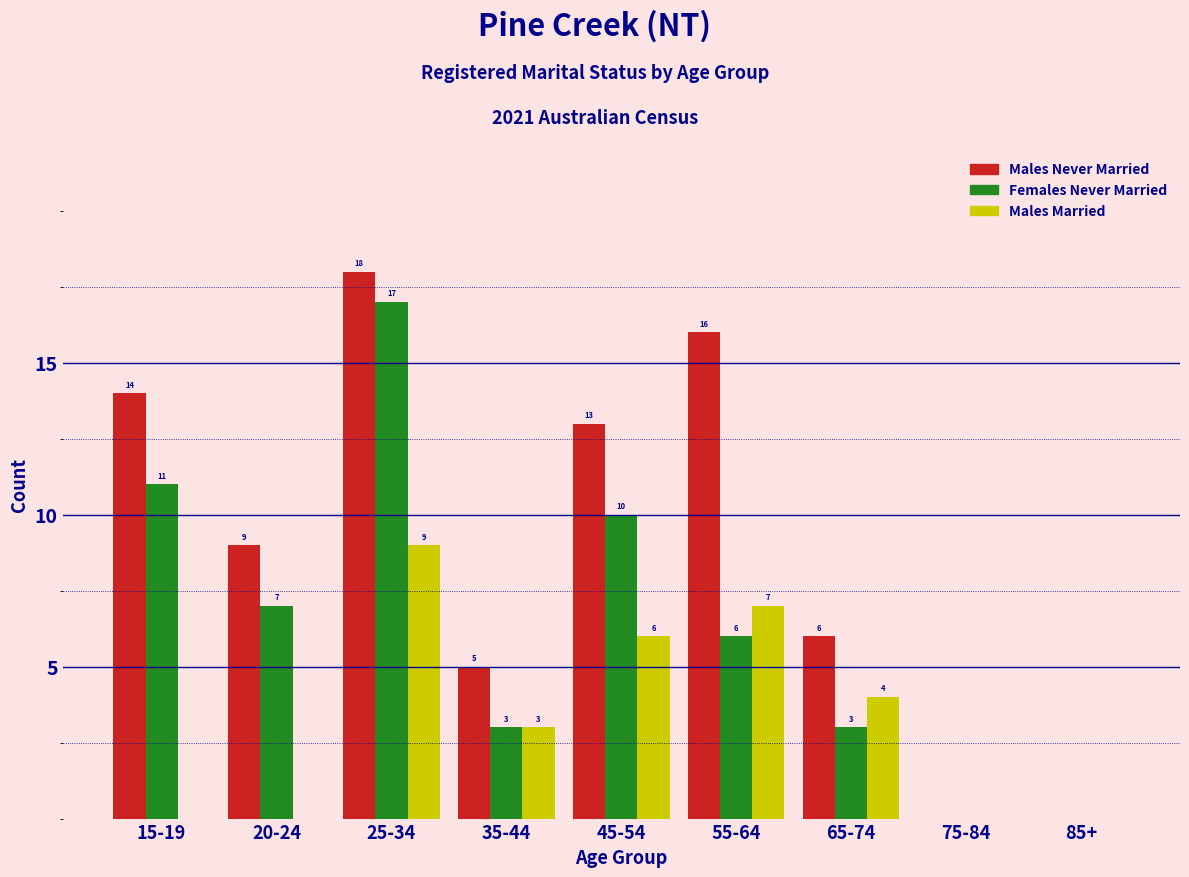

Reading left to right, transcribe all the data shown in this chart.

Males Never Married: 15-19=14	20-24=9	25-34=18	35-44=5	45-54=13	55-64=16	65-74=6	75-84=0	85+=0
Females Never Married: 15-19=11	20-24=7	25-34=17	35-44=3	45-54=10	55-64=6	65-74=3	75-84=0	85+=0
Males Married: 15-19=0	20-24=0	25-34=9	35-44=3	45-54=6	55-64=7	65-74=4	75-84=0	85+=0